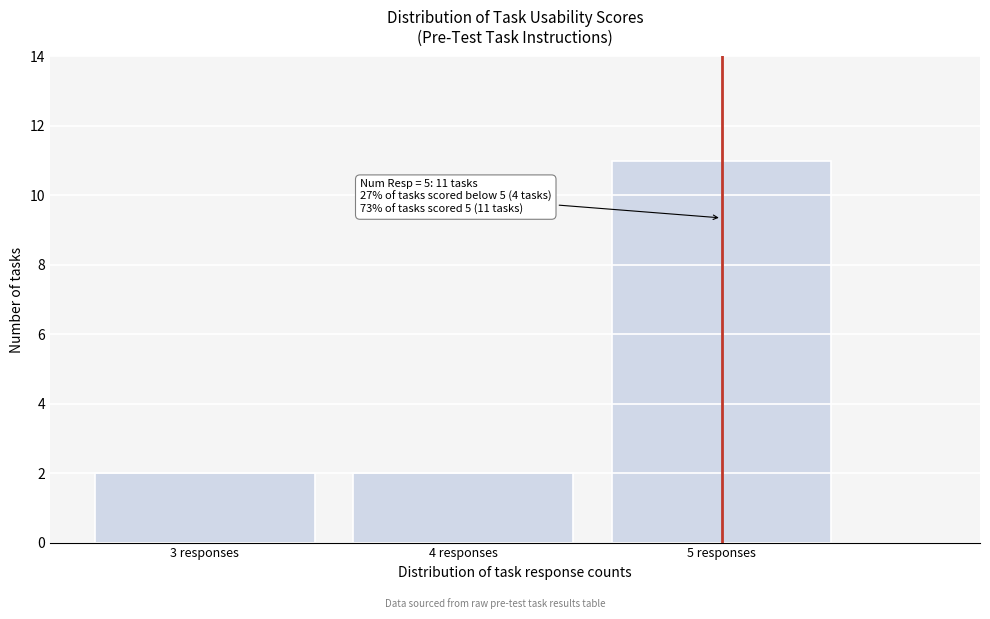

Reading left to right, transcribe all the data shown in this chart.

2	2	11